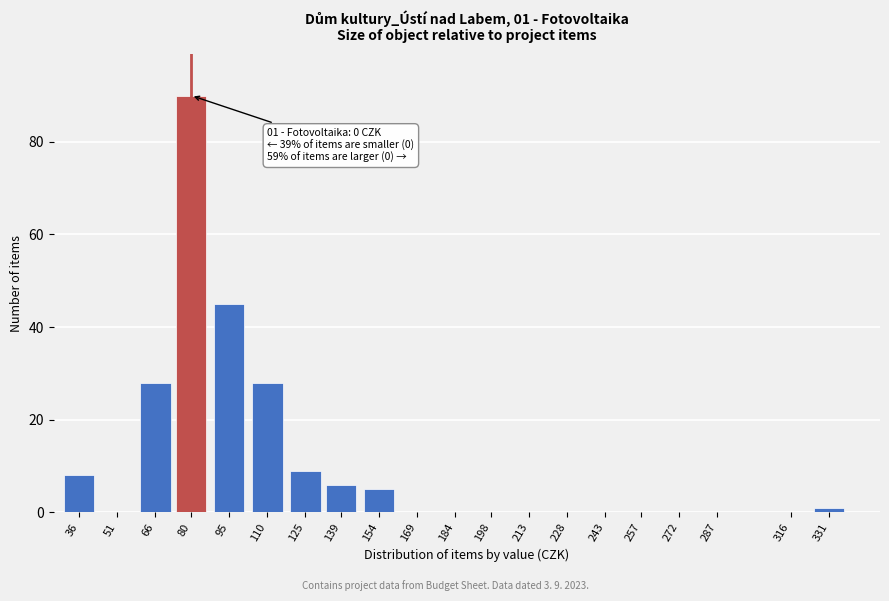

Reading right to left, what are all the values shown in this chart?

331=1	316=0	287=0	272=0	257=0	243=0	228=0	213=0	198=0	184=0	169=0	154=5	139=6	125=9	110=28	95=45	80=90	66=28	51=0	36=8